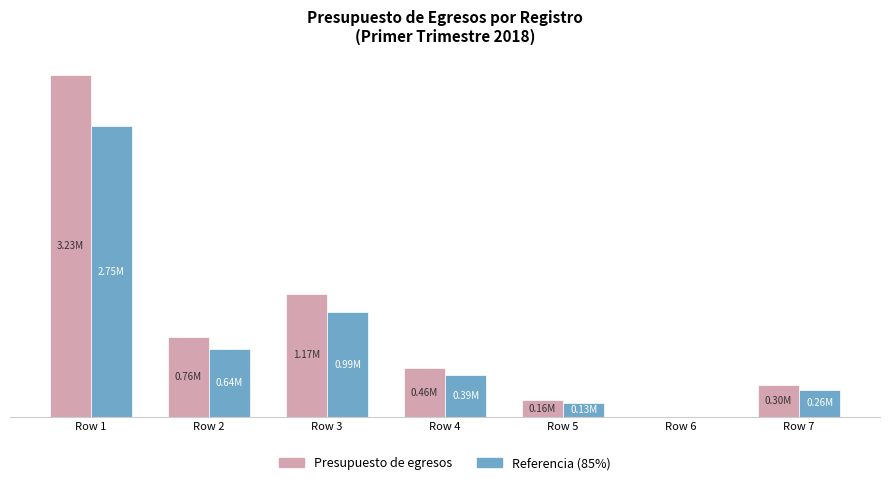

What is the sum of all Referencia (85%) values?

5161461.5